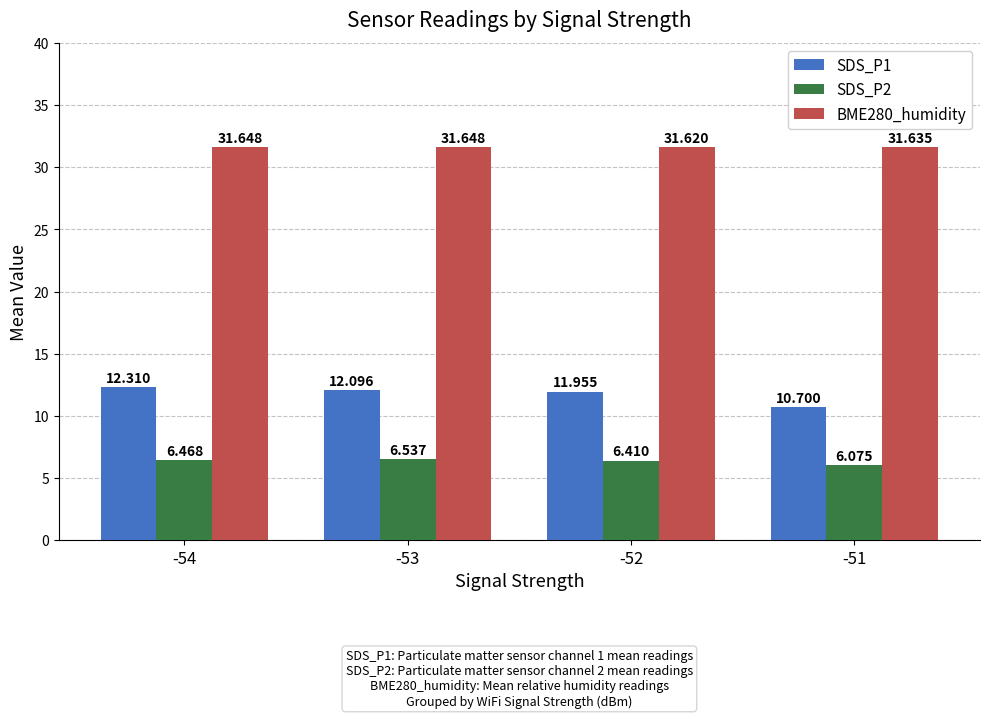

How many groups of bars are there?

4